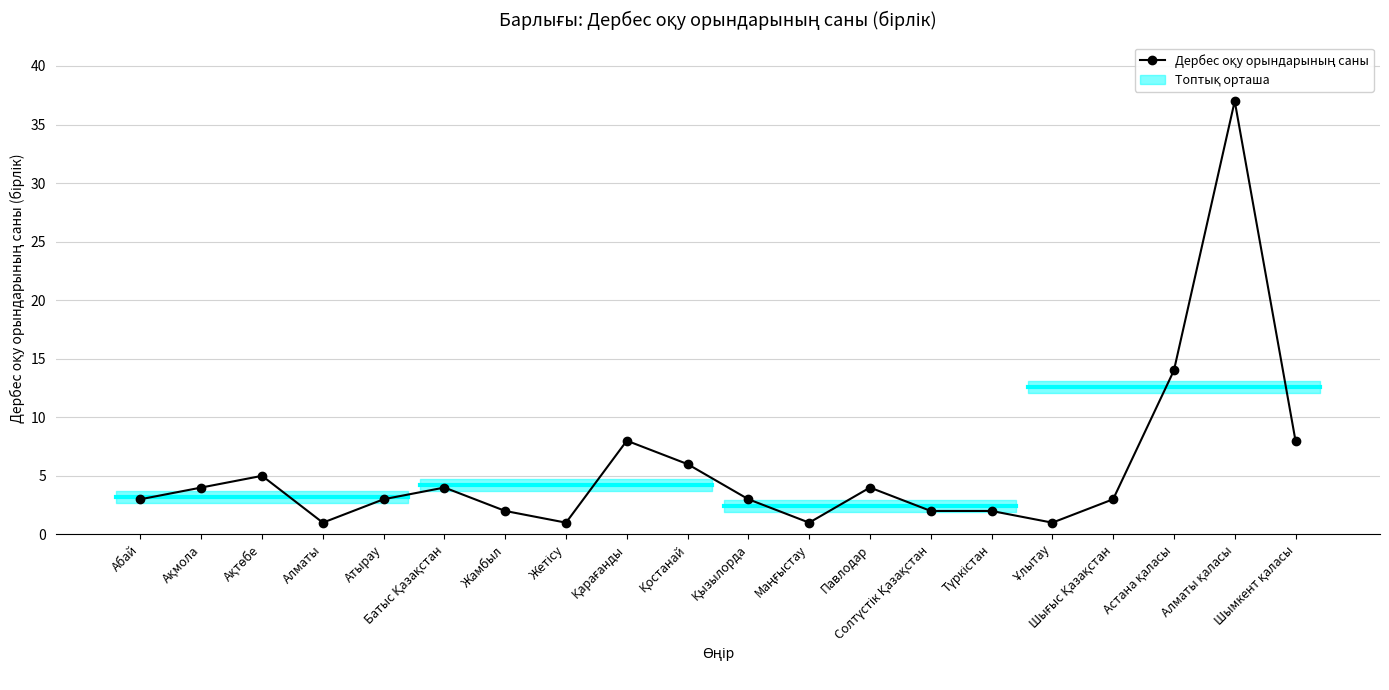

What position from the left is Маңғыстау?

12